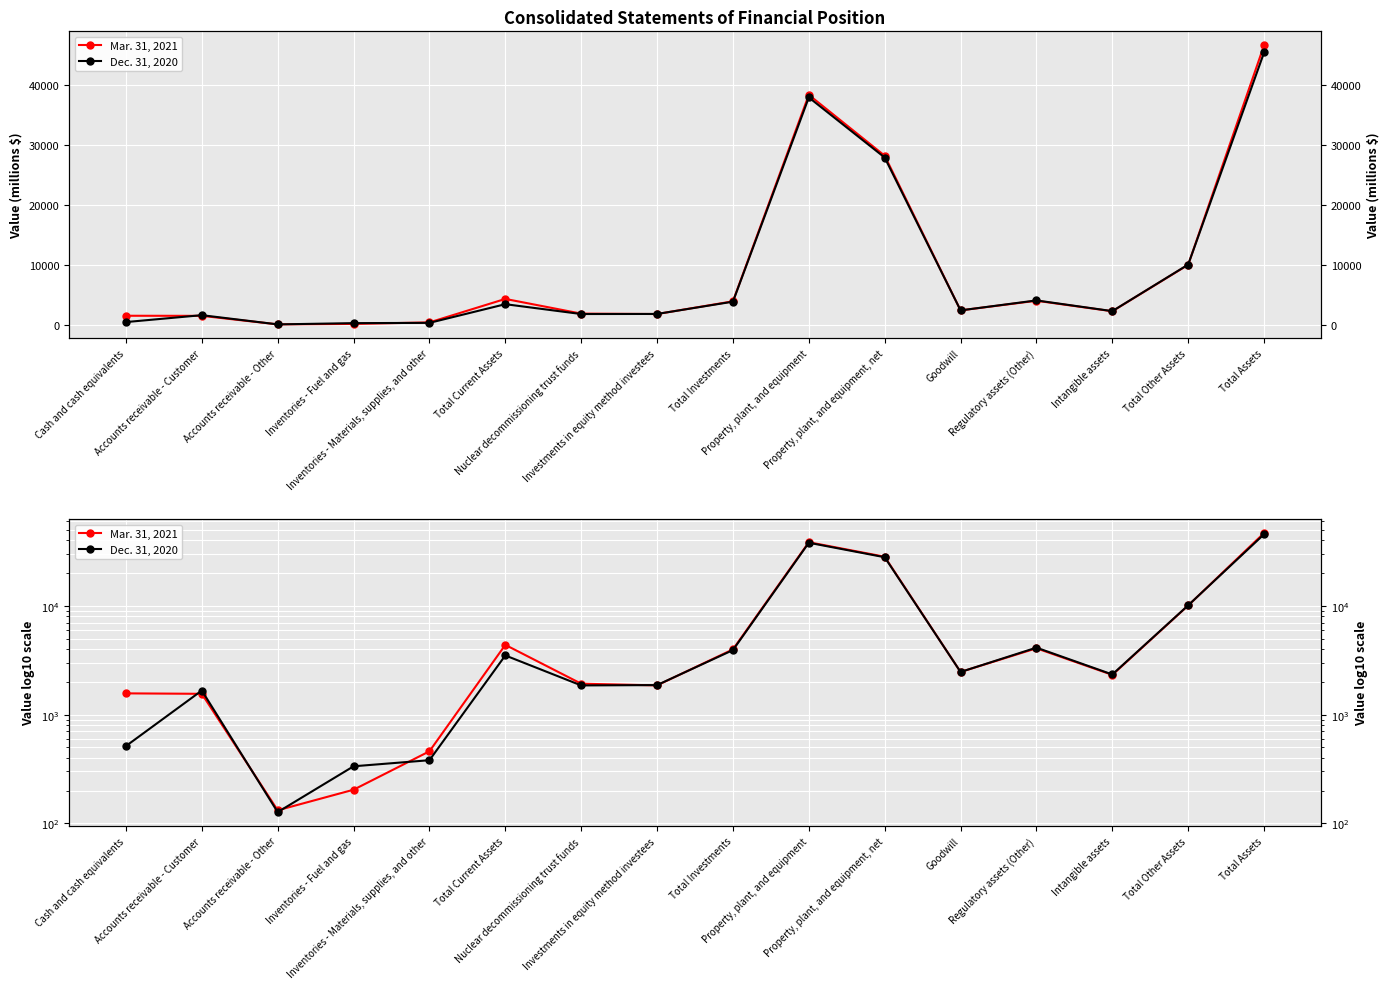

What is the spread (max minus min) of values at Intangible assets?

21